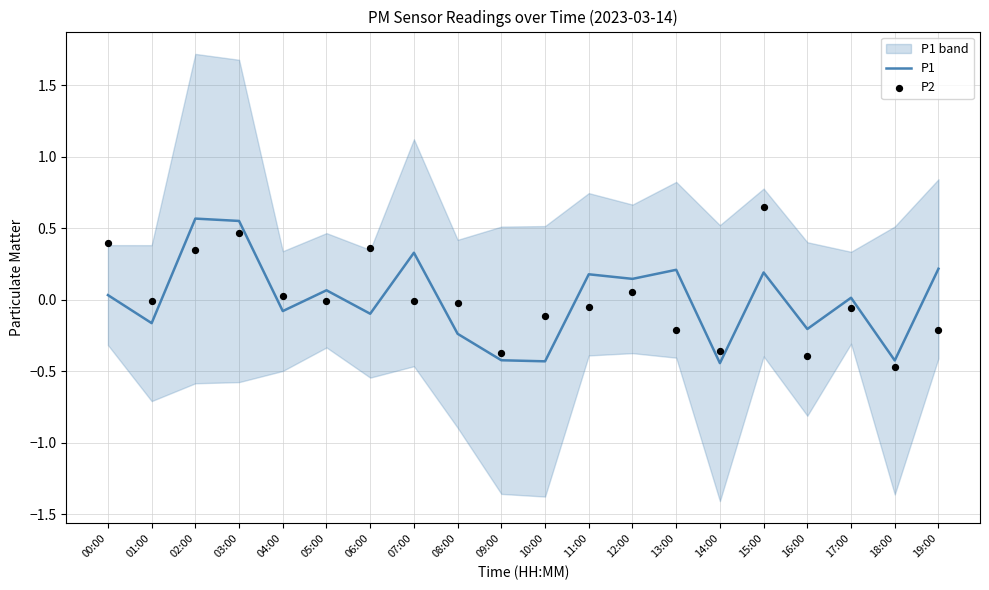

At which category is the sum across all series the highest?

03:00